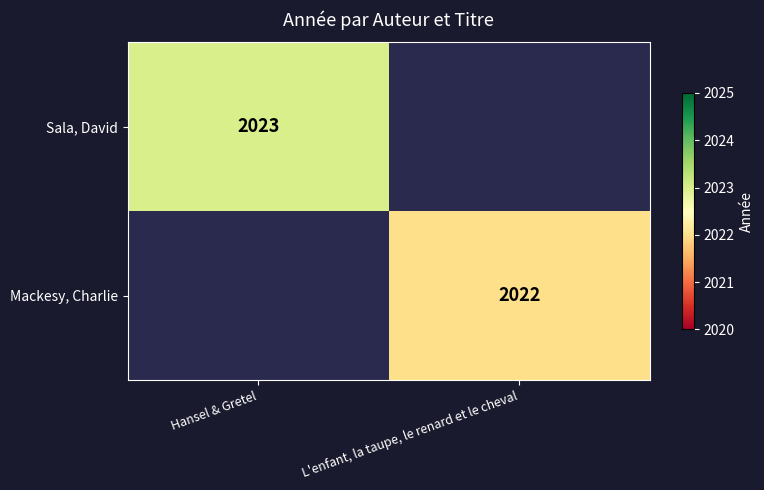

How many categories are shown in the chart?

2